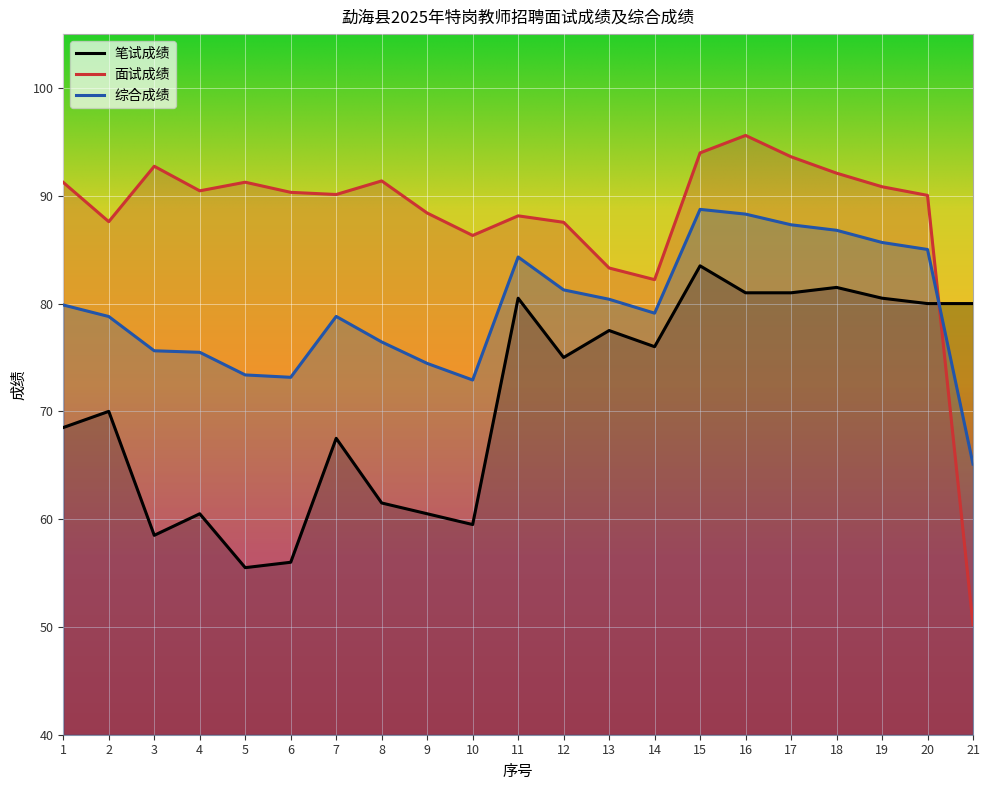

Reading right to left, transcribe all the data shown in this chart.

笔试成绩: 21=80.0	20=80.0	19=80.5	18=81.5	17=81.0	16=81.0	15=83.5	14=76.0	13=77.5	12=75.0	11=80.5	10=59.5	9=60.5	8=61.5	7=67.5	6=56.0	5=55.5	4=60.5	3=58.5	2=70.0	1=68.5
面试成绩: 21=50.2	20=90.0	19=90.8	18=92.1	17=93.6	16=95.6	15=94.0	14=82.2	13=83.3	12=87.5	11=88.1	10=86.3	9=88.4	8=91.4	7=90.1	6=90.3	5=91.3	4=90.5	3=92.7	2=87.6	1=91.2
综合成绩: 21=65.1	20=85.0	19=85.7	18=86.8	17=87.3	16=88.3	15=88.7	14=79.1	13=80.4	12=81.3	11=84.3	10=72.9	9=74.5	8=76.4	7=78.8	6=73.2	5=73.4	4=75.5	3=75.6	2=78.8	1=79.9